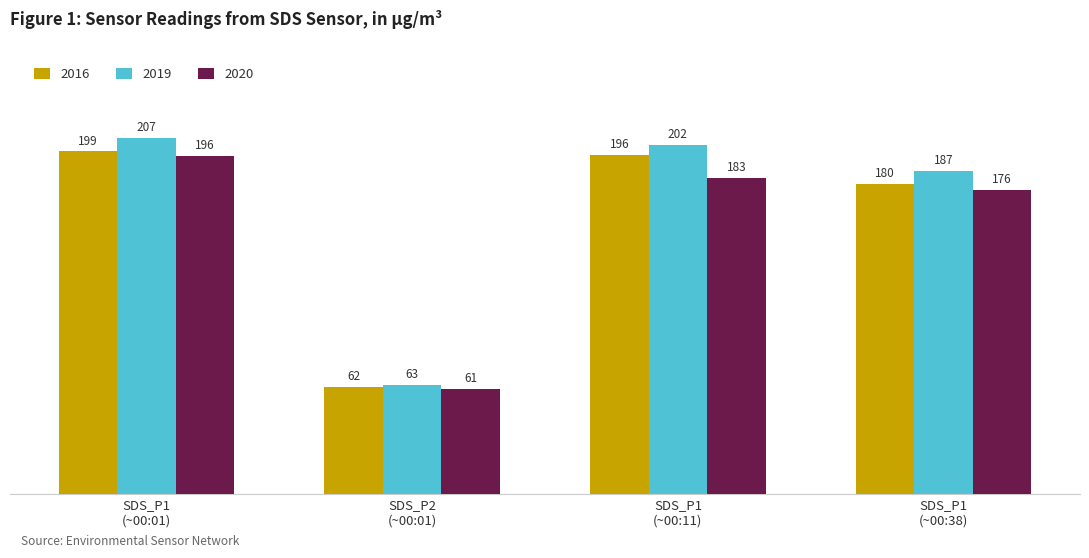

Are the bars horizontal?

No